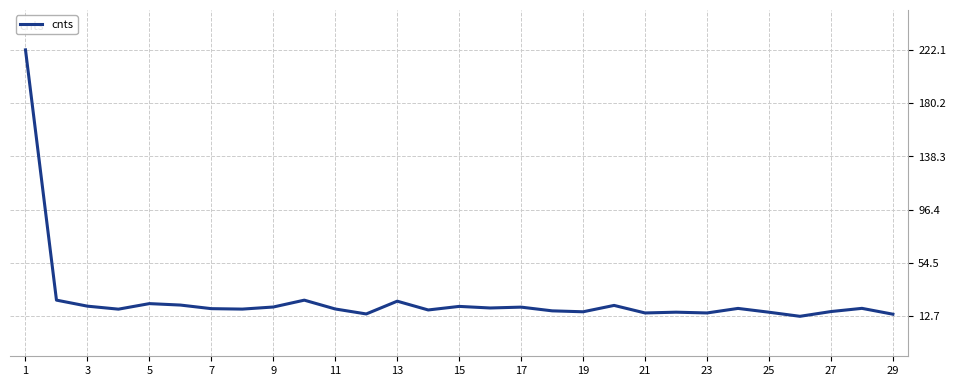

What is the difference between the maximum and minimum values?

209.4